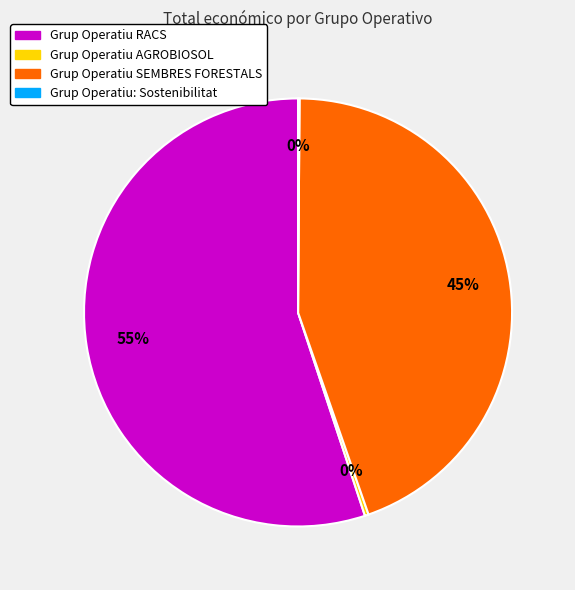

Do Grup Operatiu SEMBRES FORESTALS and Grup Operatiu AGROBIOSOL together represent more than half of the pie?

No